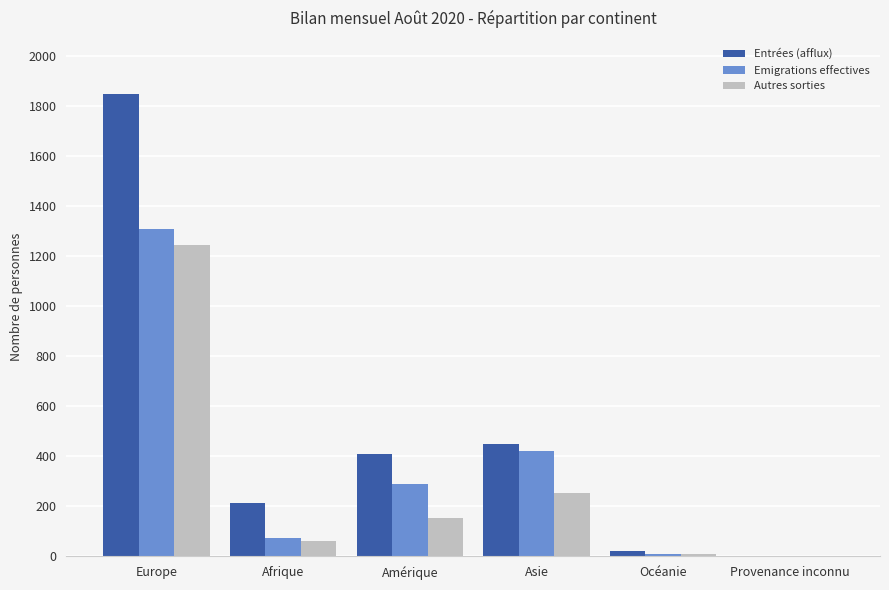

At which label does Emigrations effectives reach its peak?

Europe